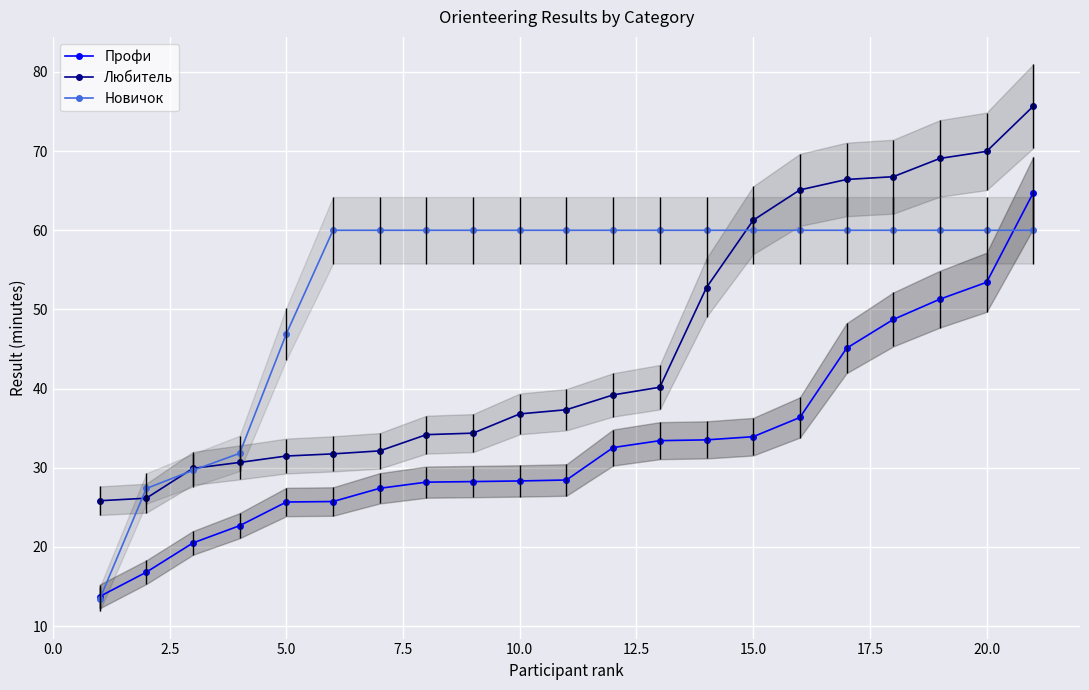

Reading left to right, what are all the values shown in this chart?

Профи: 13.7	16.8	20.5	22.7	25.7	25.7	27.4	28.2	28.2	28.3	28.4	32.5	33.4	33.5	33.9	36.4	45.1	48.7	51.3	53.4	64.8
Любитель: 25.8	26.1	29.9	30.7	31.5	31.8	32.1	34.2	34.4	36.8	37.3	39.2	40.2	52.8	61.3	65.1	66.4	66.8	69.1	70.0	75.7
Новичок: 13.4	27.4	29.7	31.8	46.9	60.0	60.0	60.0	60.0	60.0	60.0	60.0	60.0	60.0	60.0	60.0	60.0	60.0	60.0	60.0	60.0